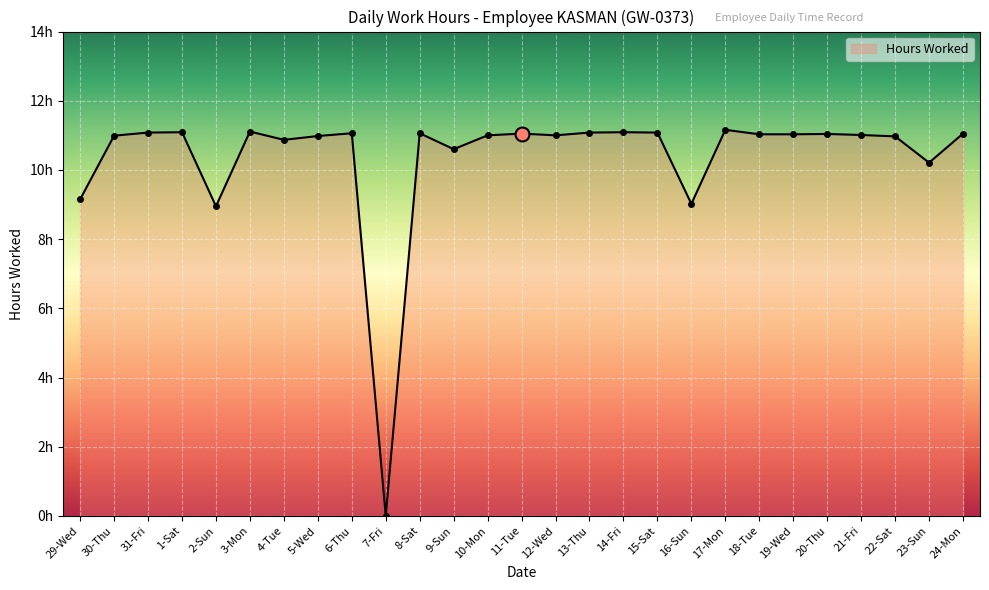

True or false: the data has more than 0 interior local peaks.

True